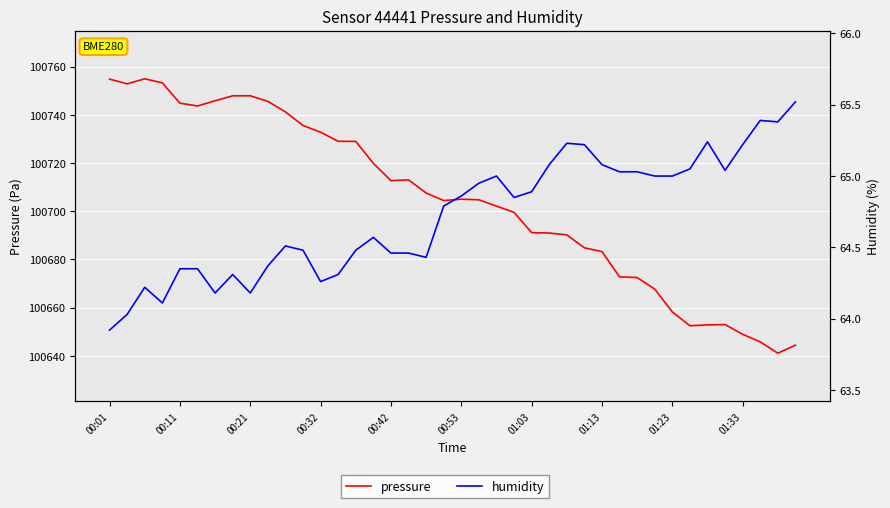

Rank the categories by humidity value from highest to lowest.

39, 37, 38, 34, 26, 27, 36, 25, 28, 33, 35, 29, 30, 22, 31, 32, 21, 24, 20, 23, 19, 15, 10, 11, 14, 16, 17, 18, 01:33, 00:42, 00:53, 01:13, 13, 12, 00:21, 01:03, 01:23, 00:32, 00:11, 00:01